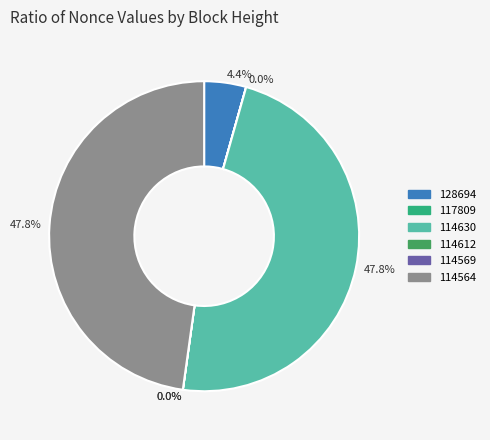

Count the number of slices in the pie.

6